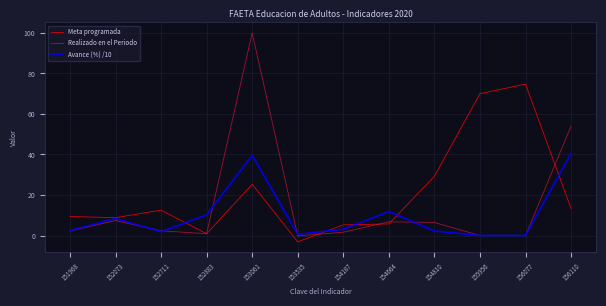

Which series has the largest range (max minus min)?

Realizado en el Periodo